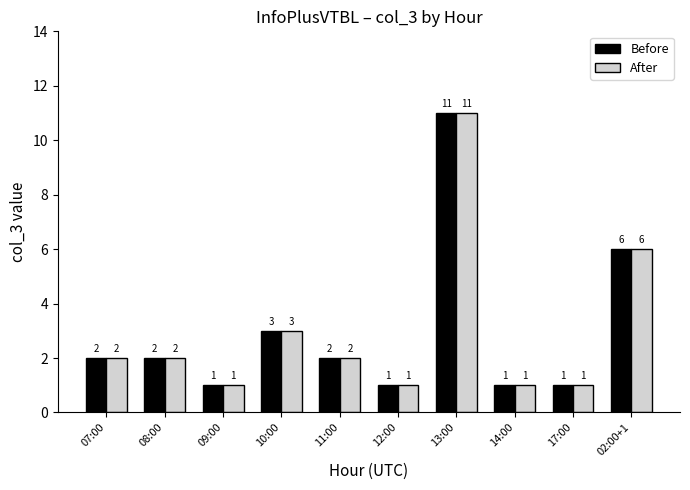

Is the value of Before at 13:00 greater than the value of After at 11:00?

Yes